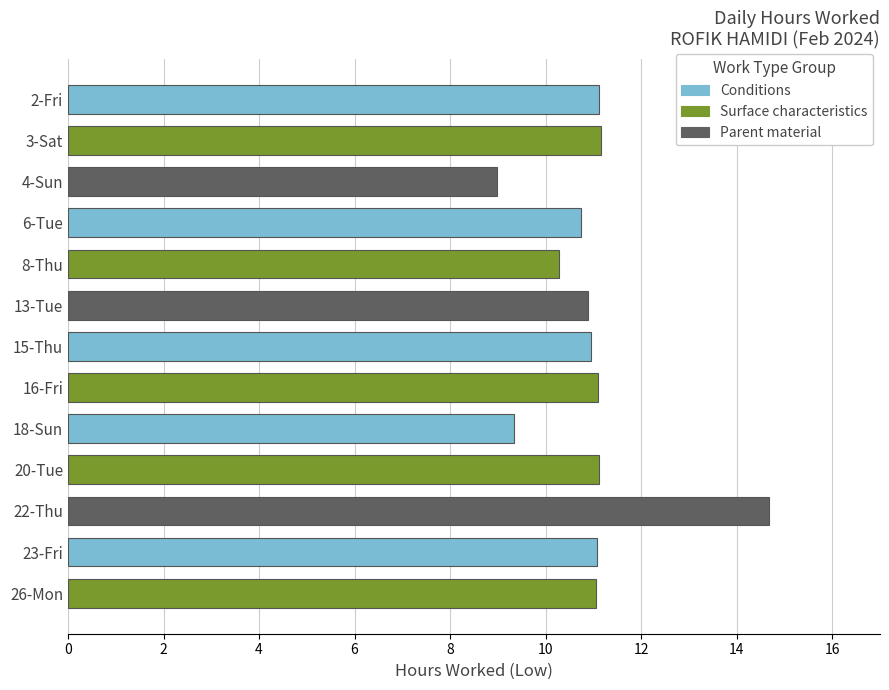

What is the difference between the values at 8-Thu and 23-Fri?

0.8